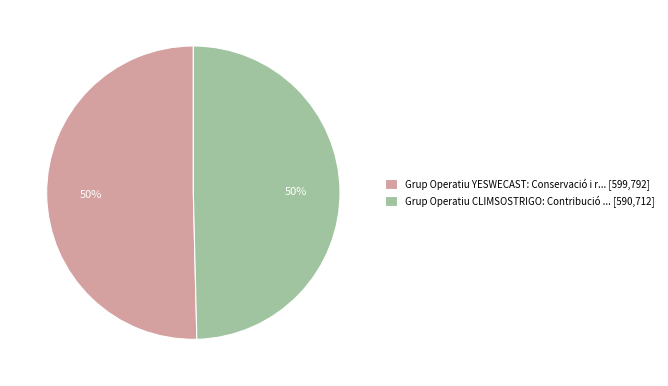

To the nearest percent, what is the average slice percentage?

50%